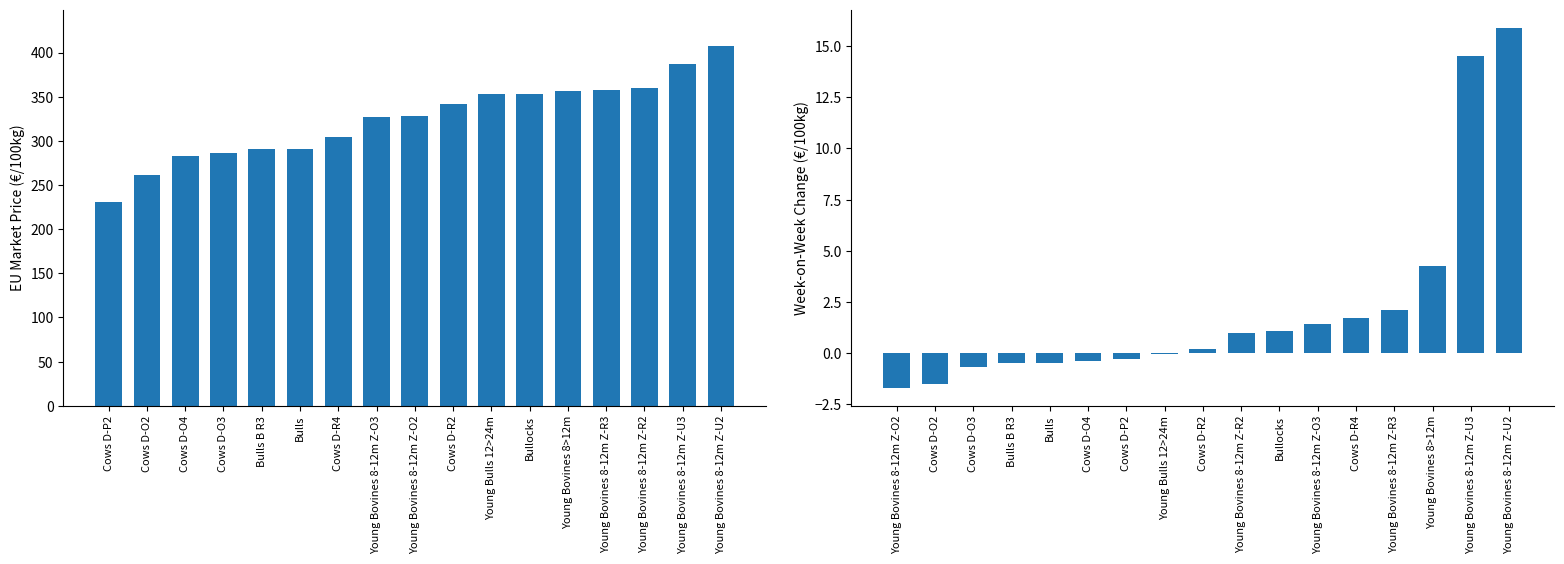

What are all the series names shown in the legend?

EU Price, Change